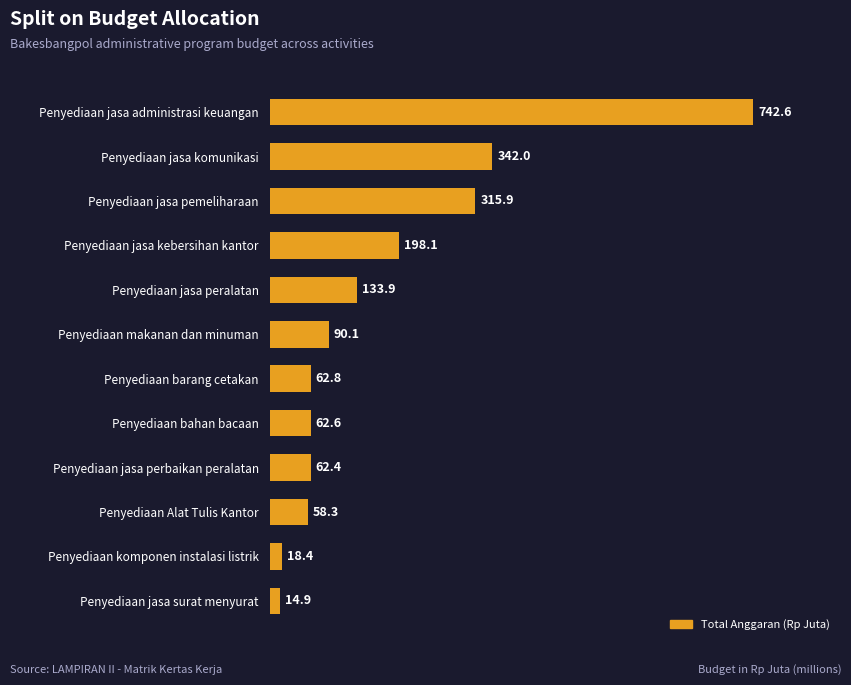

What is the difference between the maximum and minimum values?

727.7